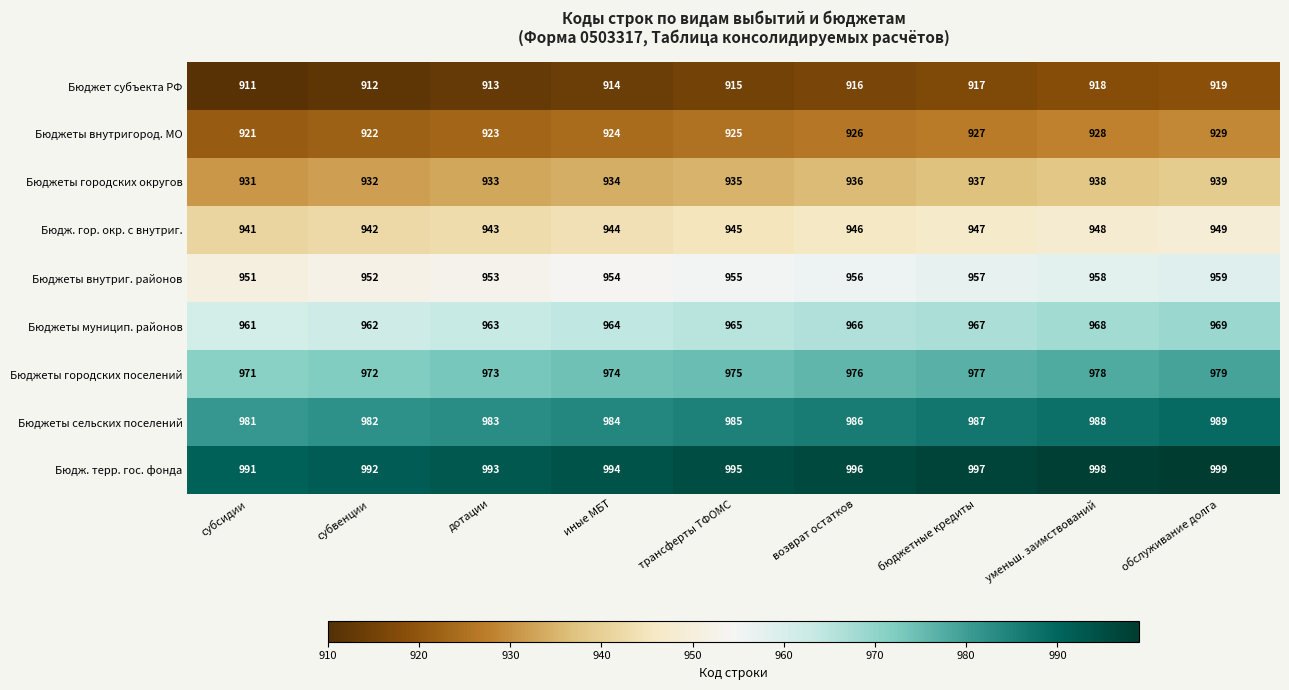

What is the difference between the maximum and minimum values in the Бюджет субъекта РФ series?

8